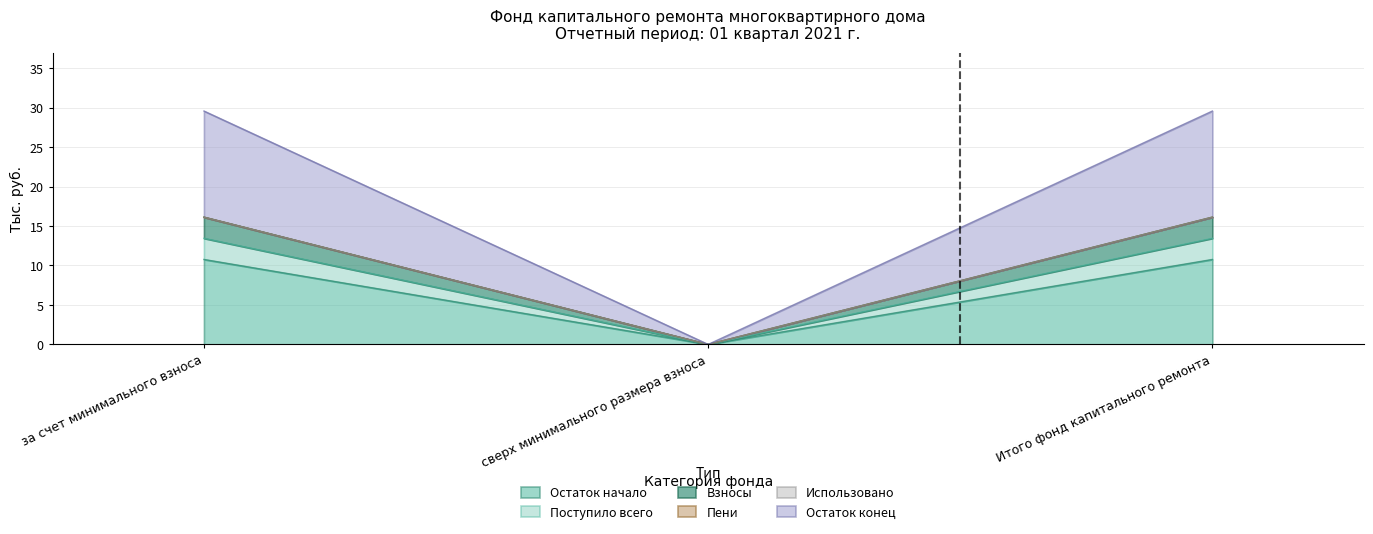

Does the chart have visible grid lines?

Yes